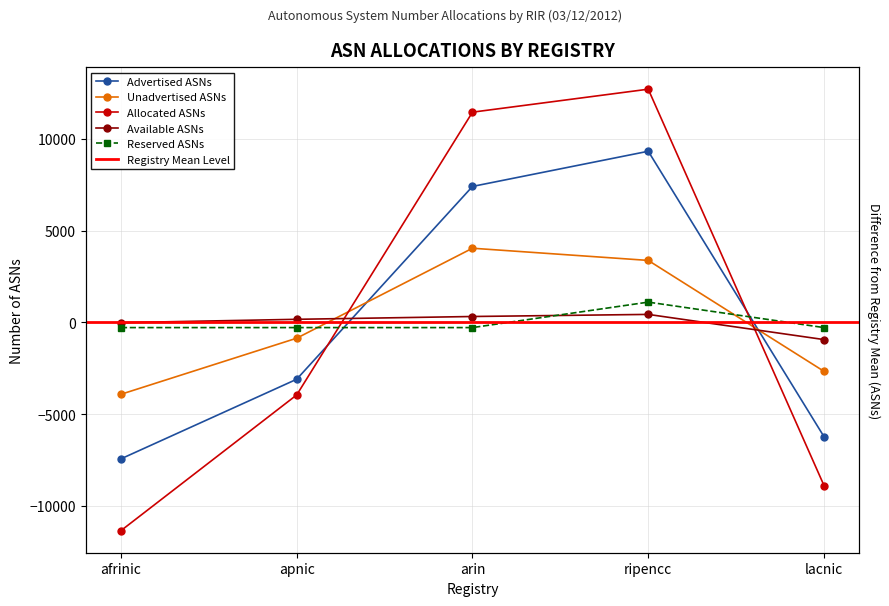

What is the total value across all series at apnic?

-7996.0